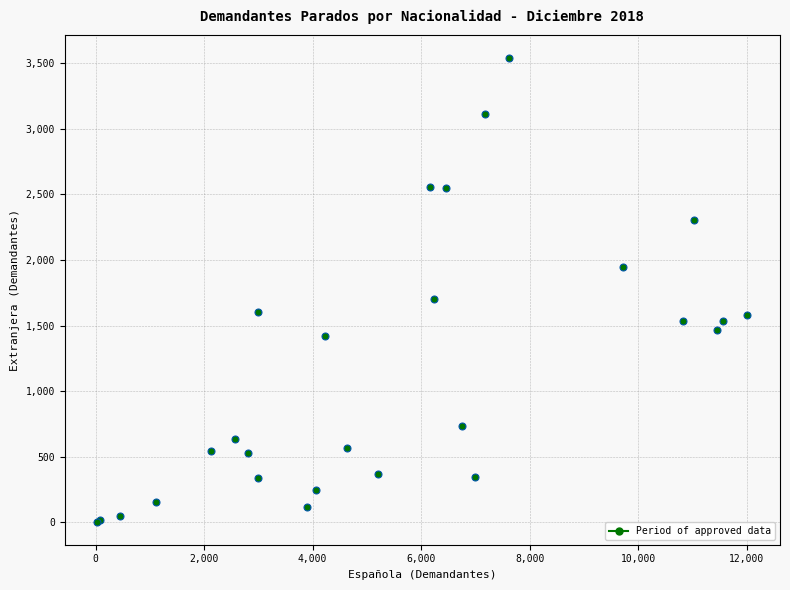

What Y value in the scatter plot is closest to 1772?

1705